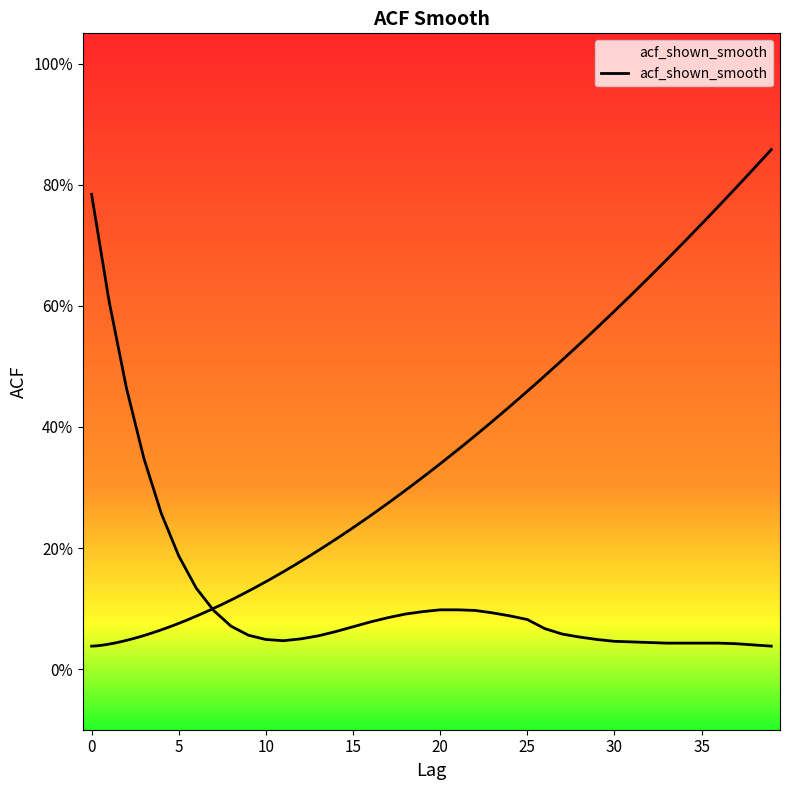

What is the difference between the maximum and minimum values?

0.7